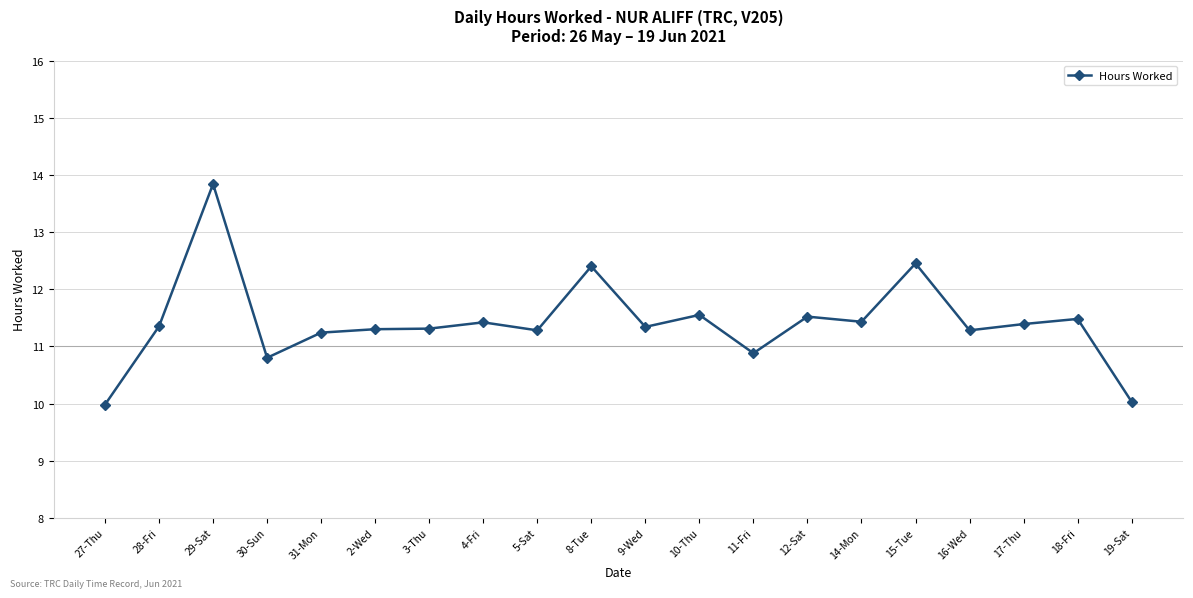

What is the smallest value displayed?

10.0